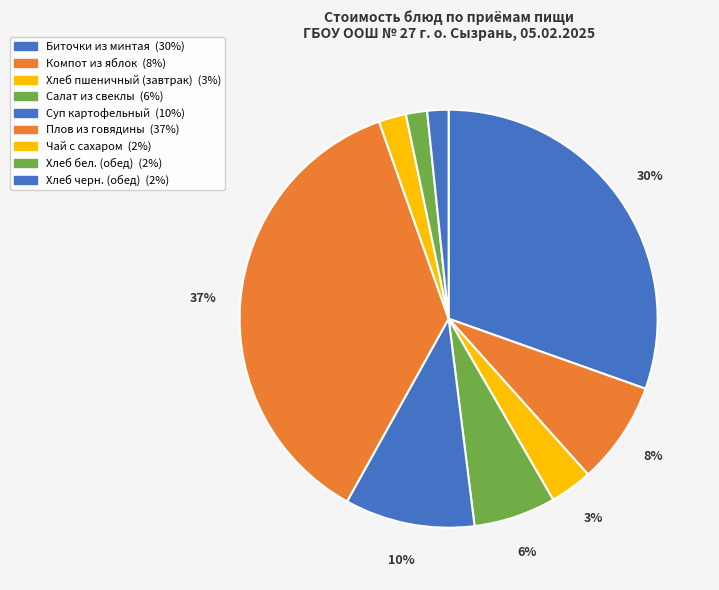

To the nearest percent, what is the average slice percentage?

11%